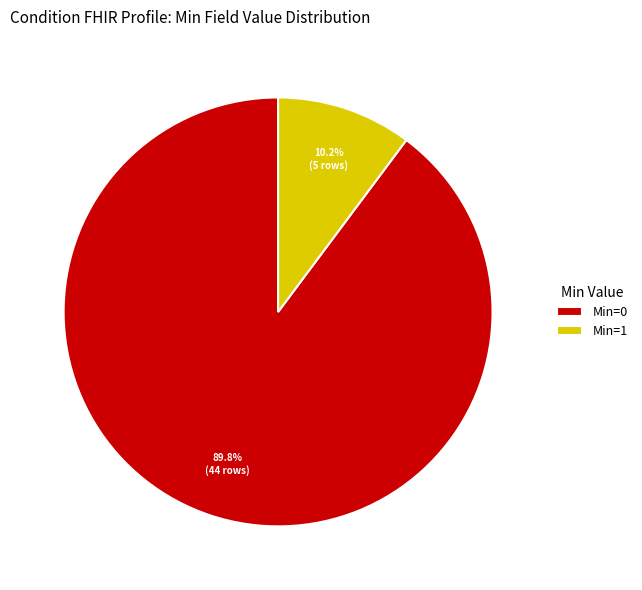

Is the sum of Min=1 and Min=0 greater than half?

Yes